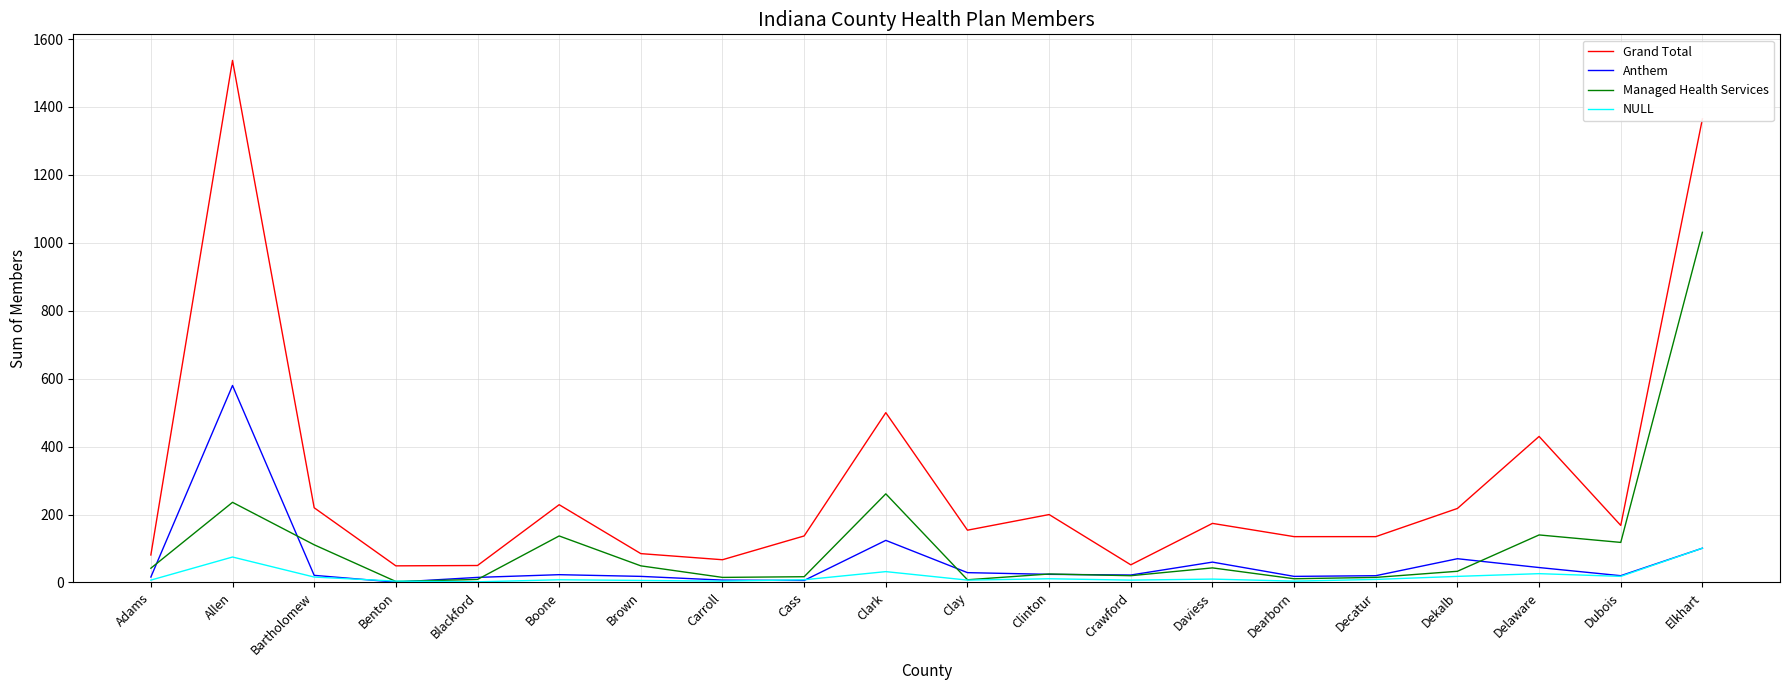

How many values in the Anthem series are below 22?

10